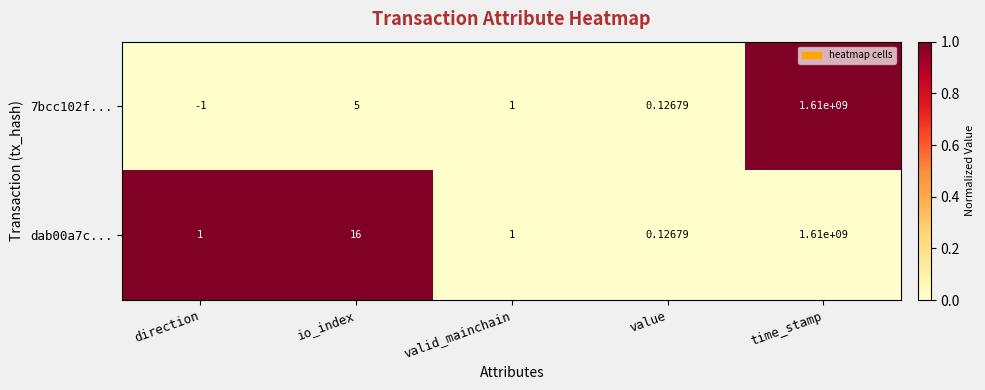

At which category is the sum across all series the highest?

time_stamp